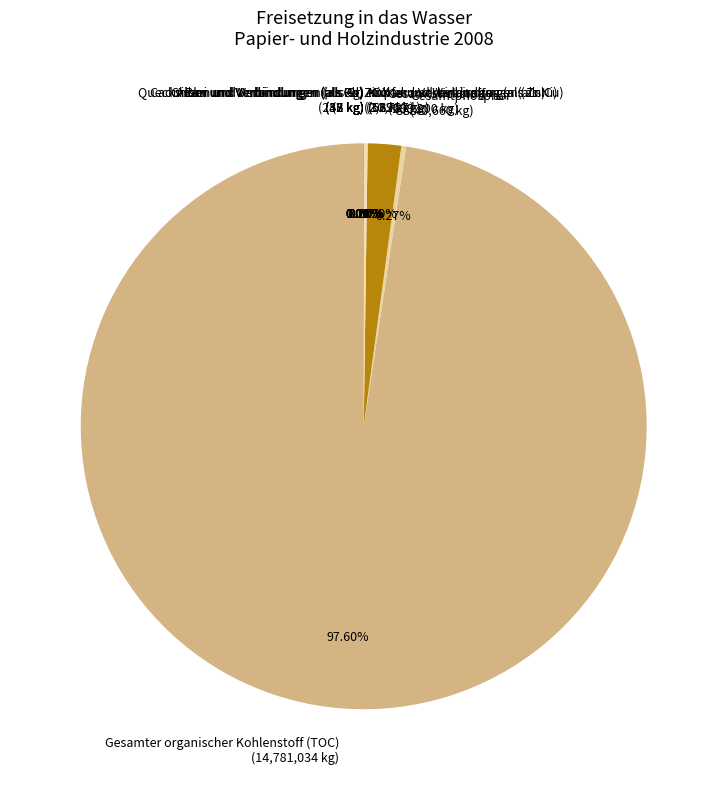

What is the majority slice?

Gesamter organischer Kohlenstoff (TOC)